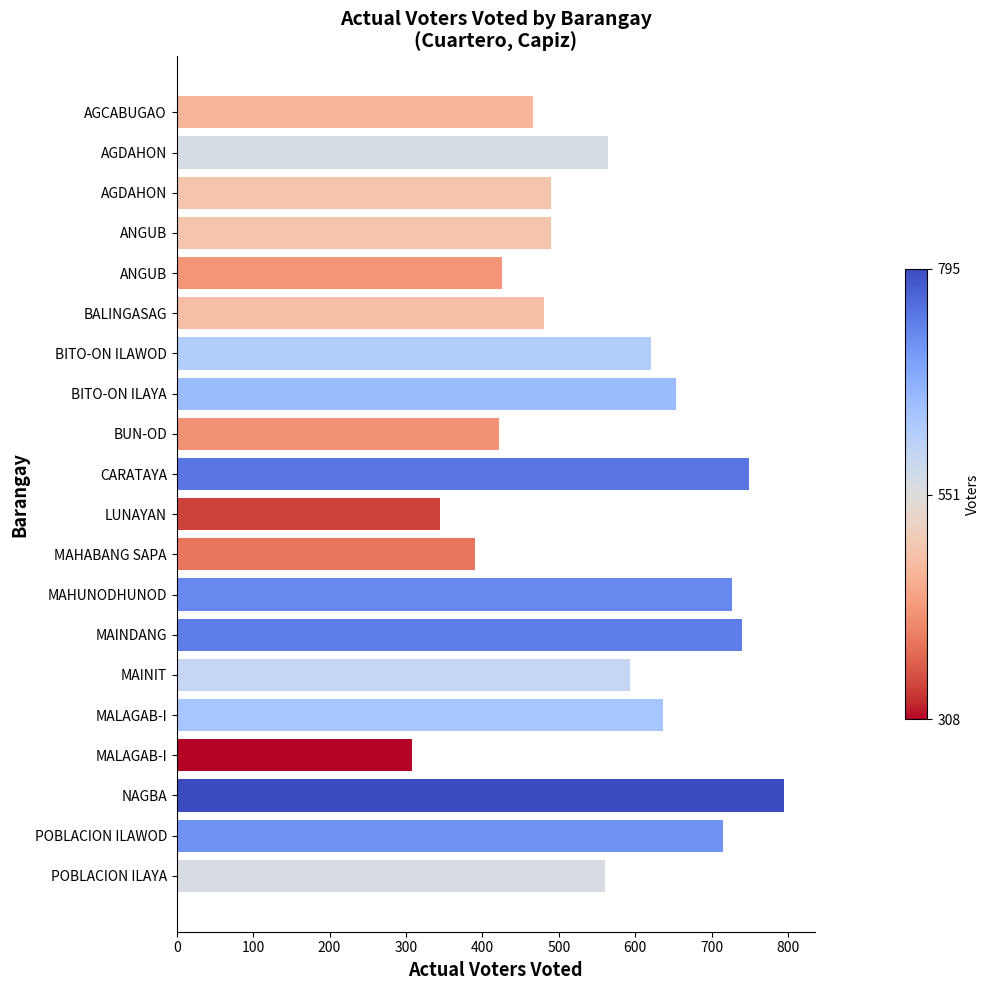

Which category has the highest value across all series?

NAGBA